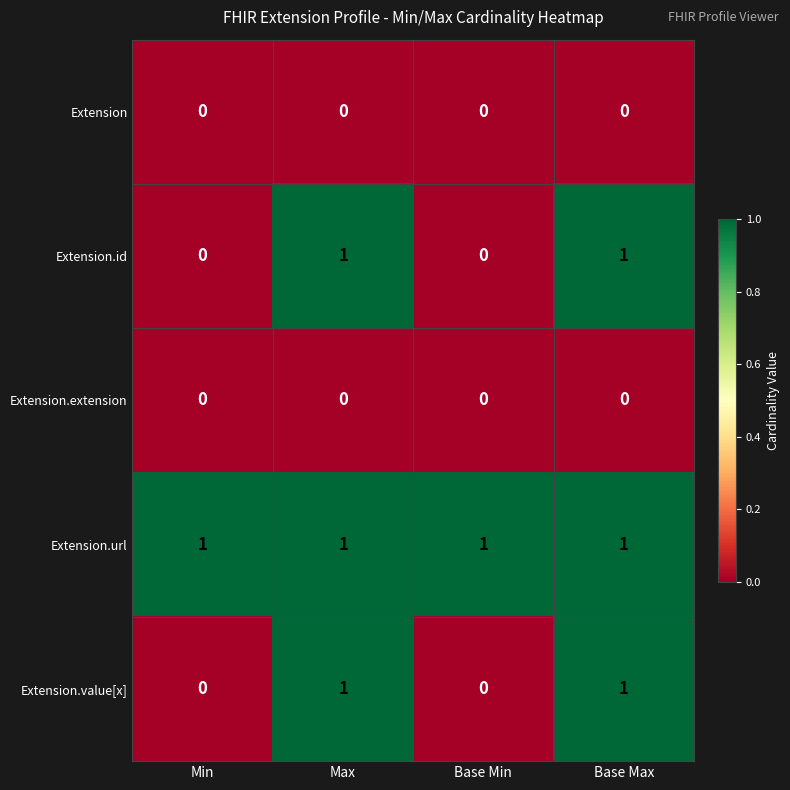

Reading left to right, extract all data points from this chart.

Extension: 0	0	0	0
Extension.id: 0	1	0	1
Extension.extension: 0	0	0	0
Extension.url: 1	1	1	1
Extension.value[x]: 0	1	0	1